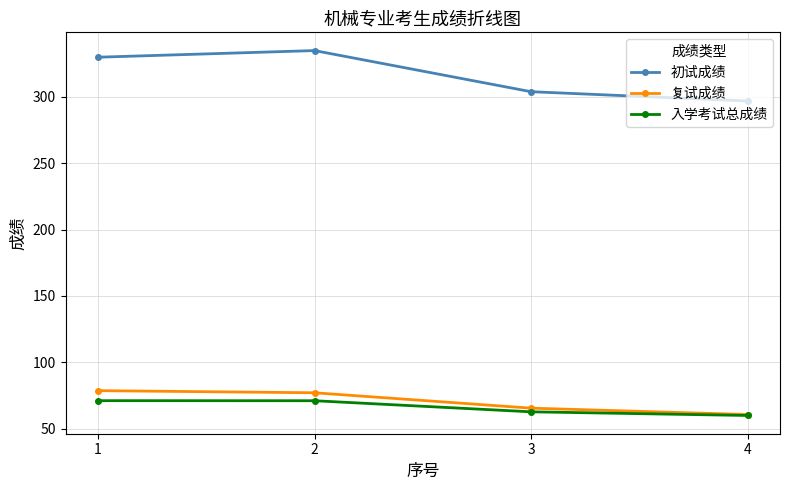

What is the difference between the second highest and second lowest values in the 复试成绩 series?

11.6